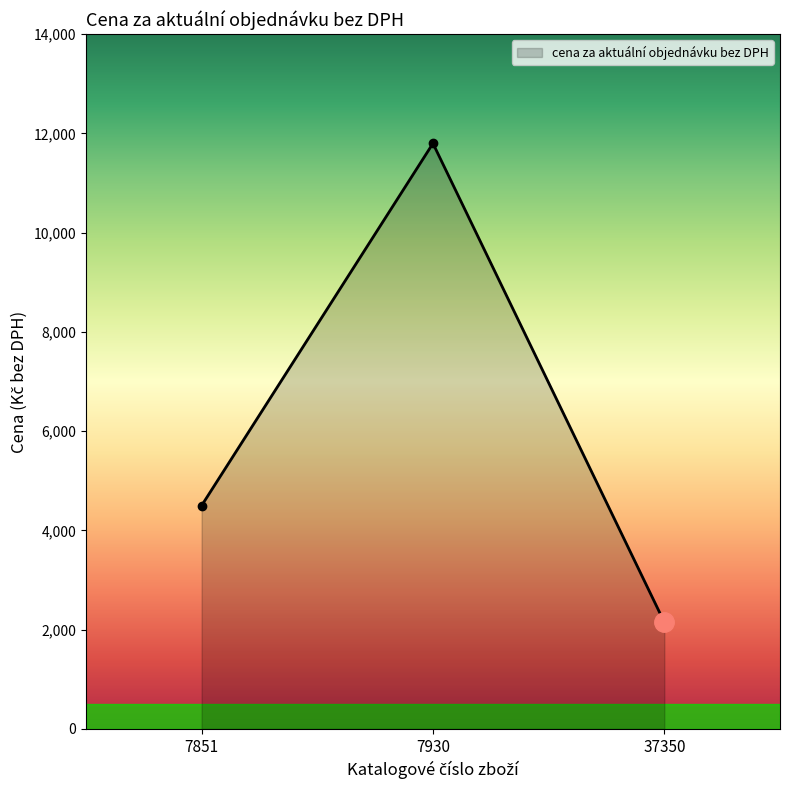

What is the difference between the values at 7851 and 7930?

7300